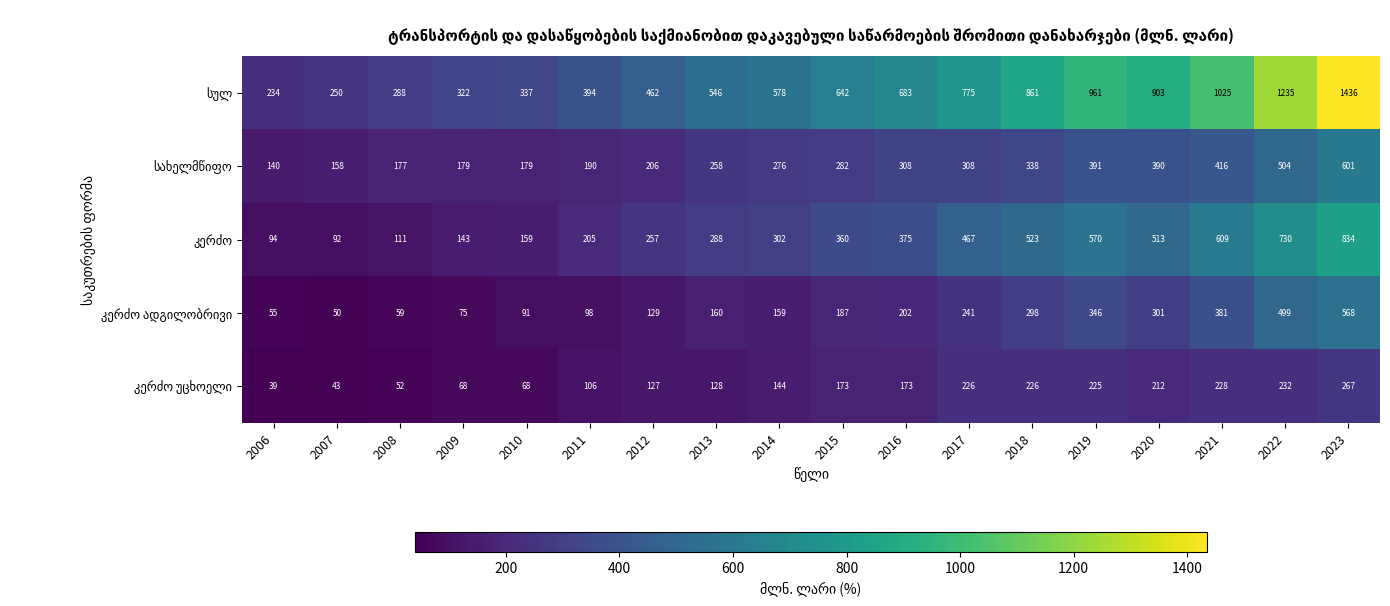

What is the smallest value displayed?

39